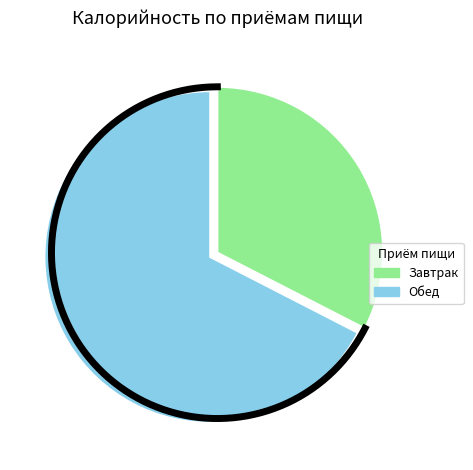

Is there a majority slice in this chart?

Yes